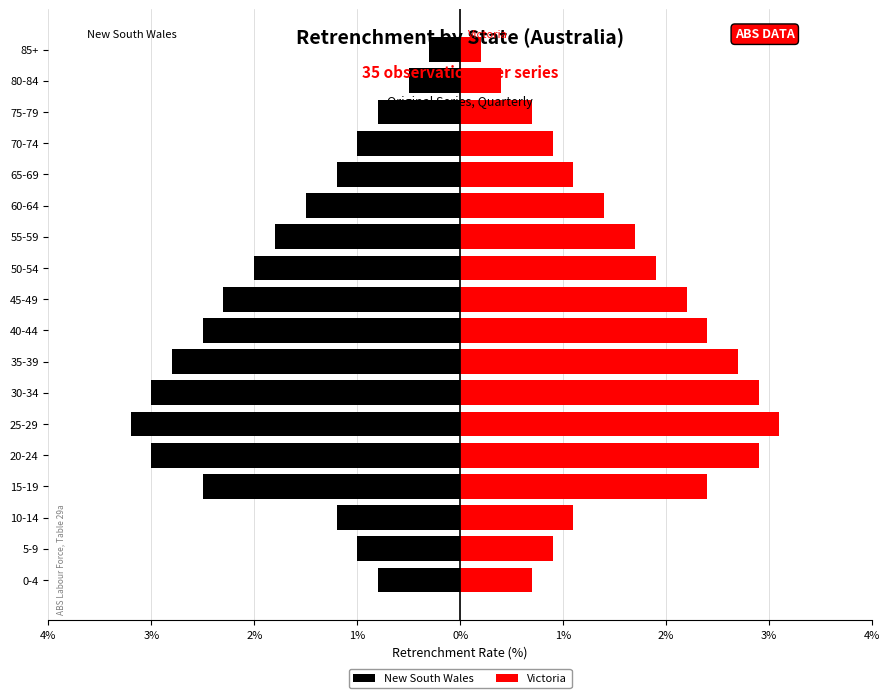

Are the bars horizontal?

Yes